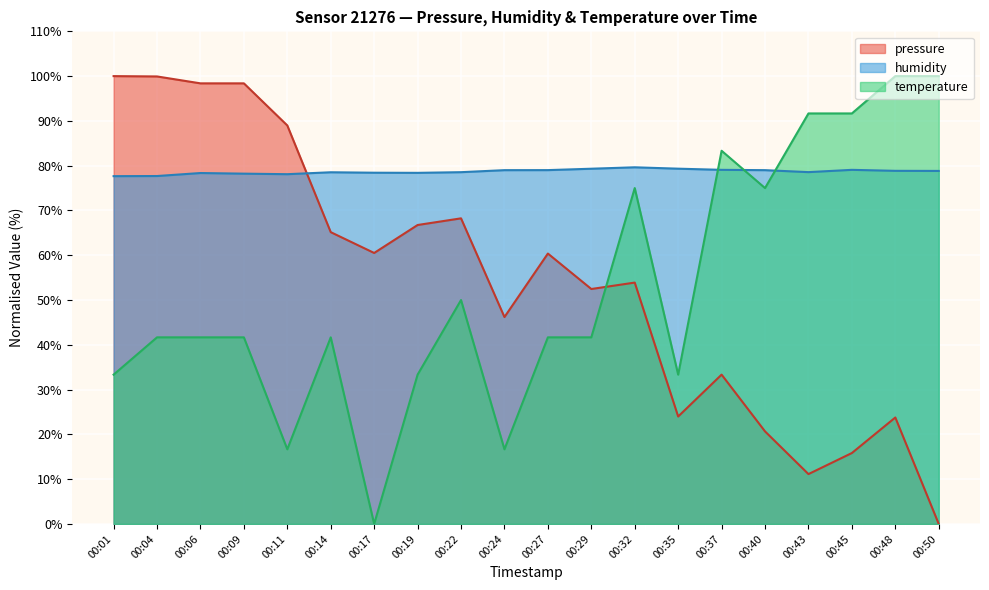

Is it true that temperature equals 50.0 at 00:22?

True